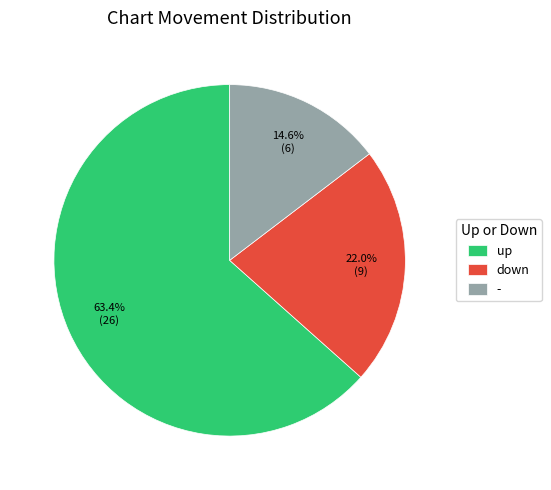

Which category has the smallest portion of the pie?

-